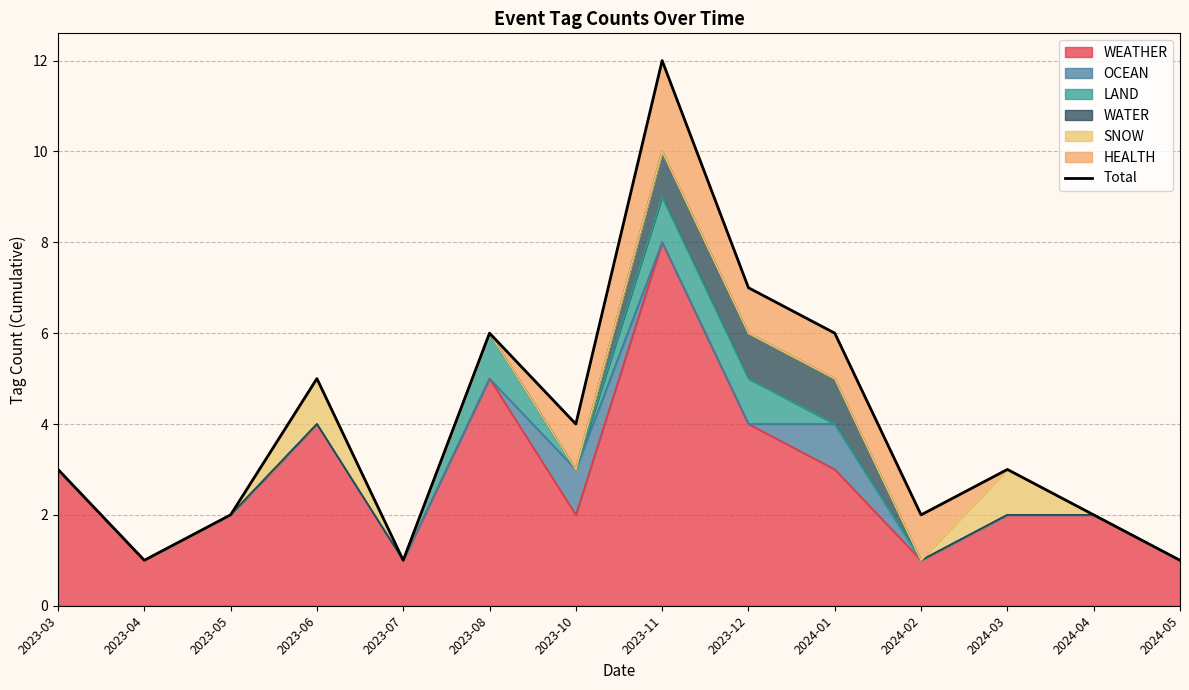

At which category does the data reach its first local valley?

2023-04